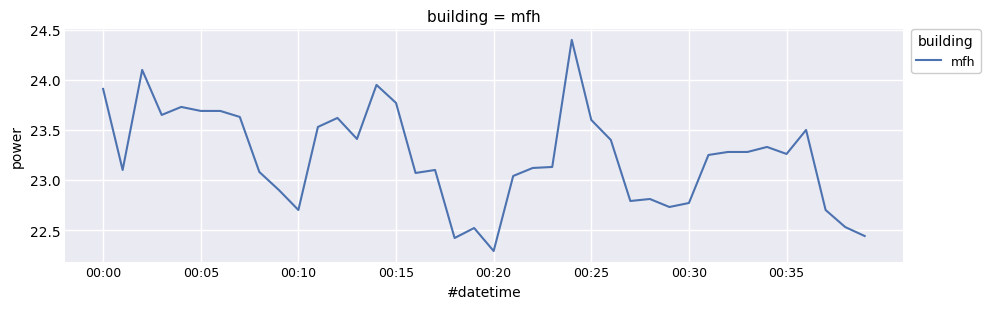

What is the minimum value shown in the chart?

22.3